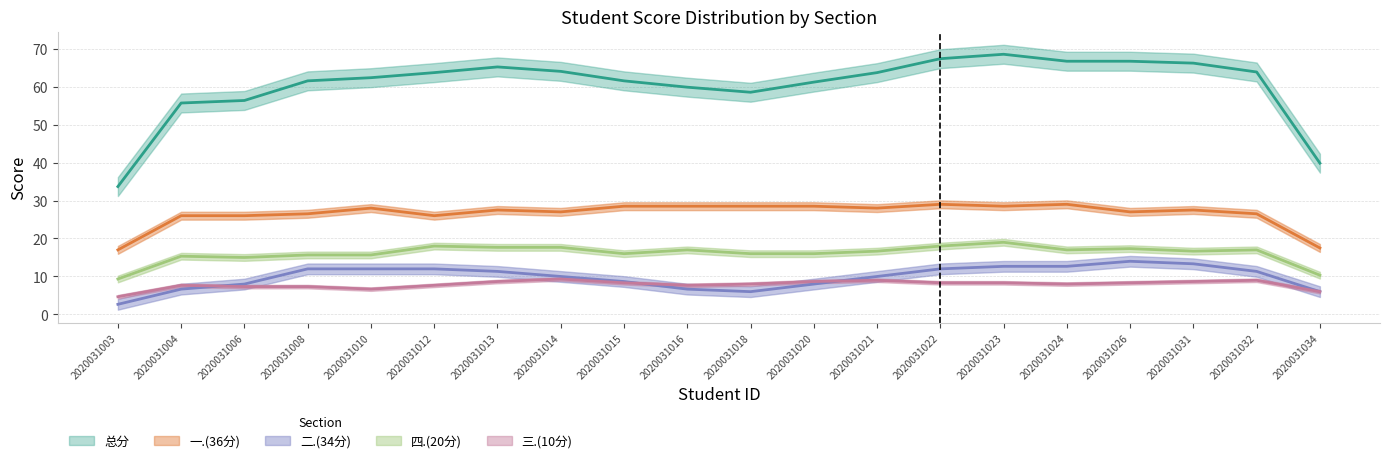

At which category is the sum across all series the highest?

2020031023